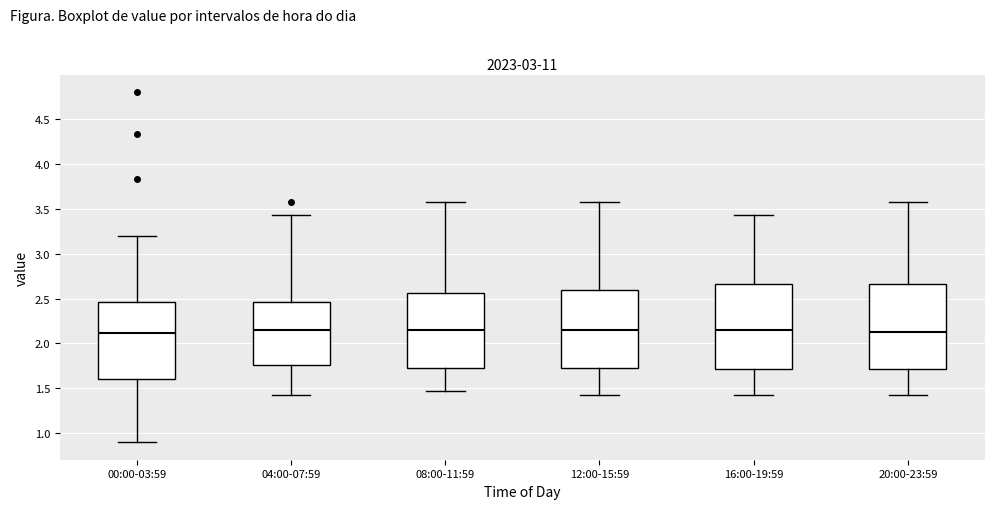

Reading left to right, transcribe this box plot: for each box, give where its median line is, the range the box spans, and where its two whiskers end, as read against the y-axis. The values are not printed on the chart, so give them approximately, as read against the axis.

00:00-03:59: median 2.10, box 1.60 to 2.45, whiskers 0.90 to 3.20
04:00-07:59: median 2.15, box 1.75 to 2.45, whiskers 1.45 to 3.45
08:00-11:59: median 2.15, box 1.75 to 2.55, whiskers 1.45 to 3.55
12:00-15:59: median 2.15, box 1.75 to 2.60, whiskers 1.45 to 3.55
16:00-19:59: median 2.15, box 1.70 to 2.65, whiskers 1.45 to 3.45
20:00-23:59: median 2.15, box 1.70 to 2.65, whiskers 1.45 to 3.55